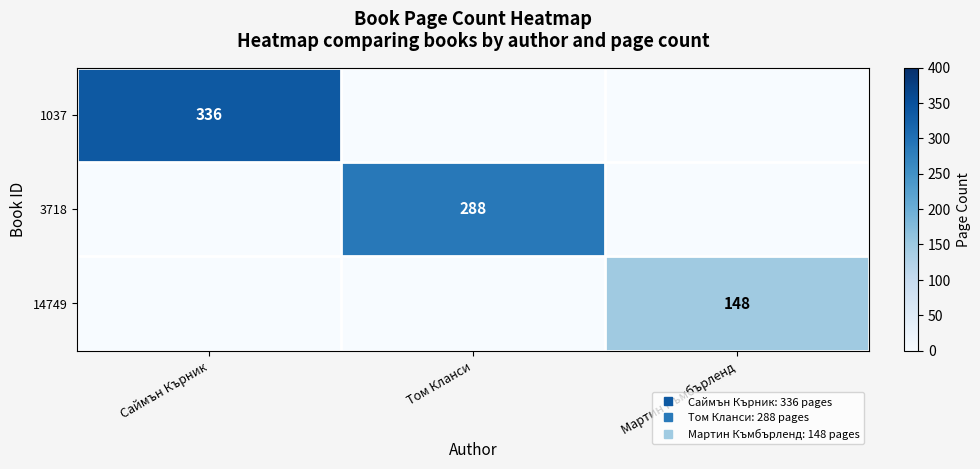

Is it true that 14749 equals 0 at Саймън Кърник?

True